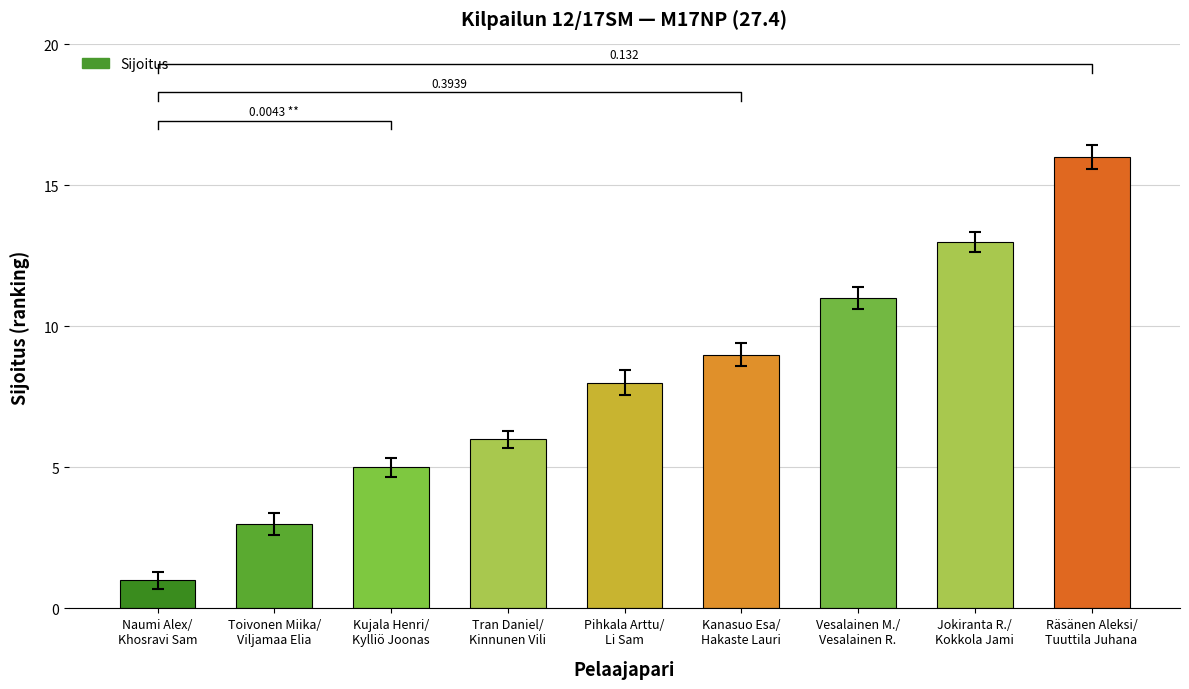

What is the sum of all values?

72